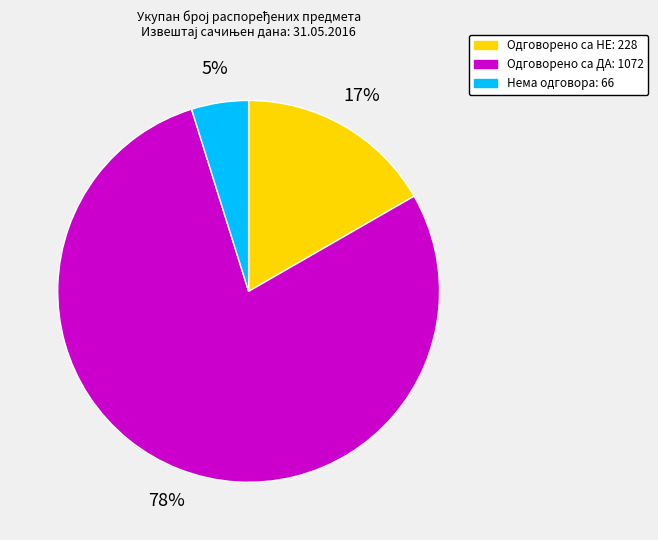

Is the sum of Одговорено са ДА and Одговорено са НЕ greater than half?

Yes